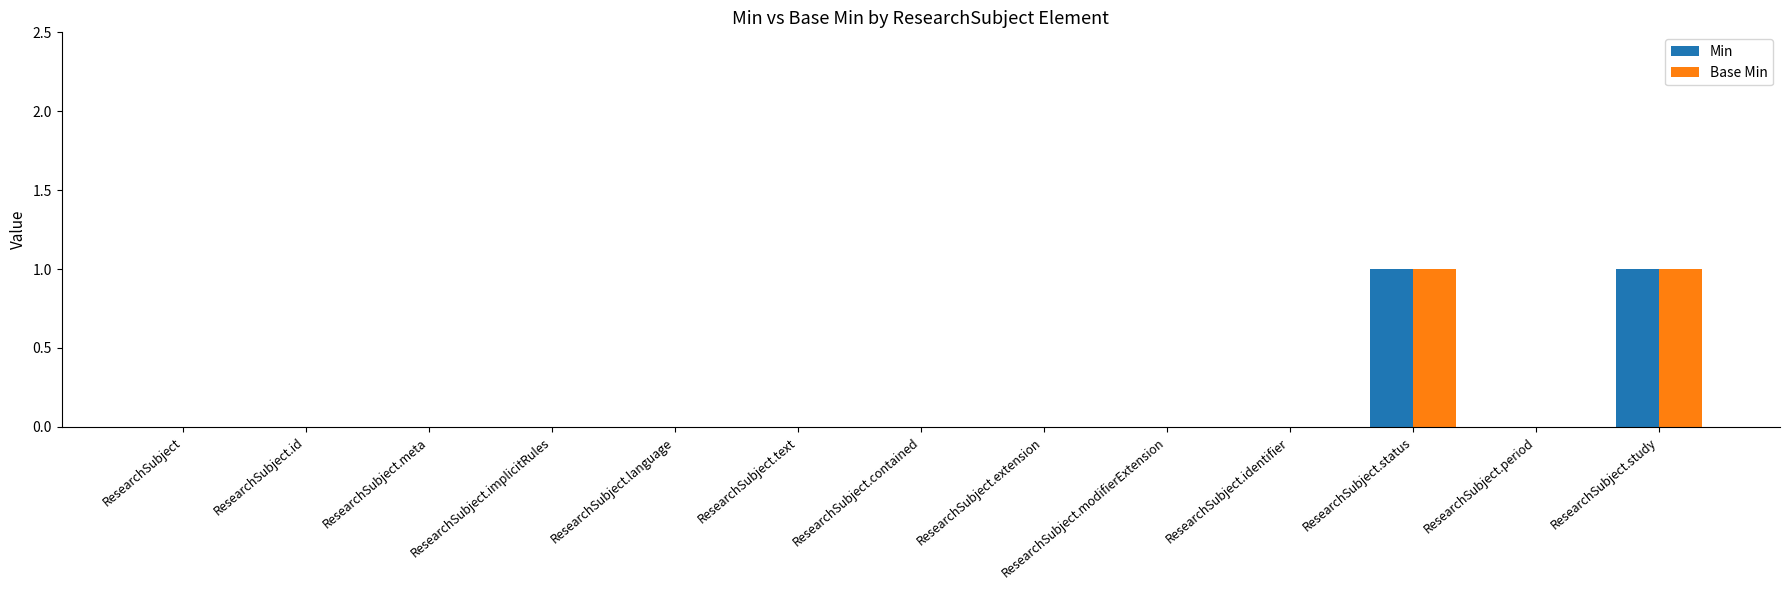

Is the value of Base Min at ResearchSubject.study greater than the value of Min at ResearchSubject?

Yes